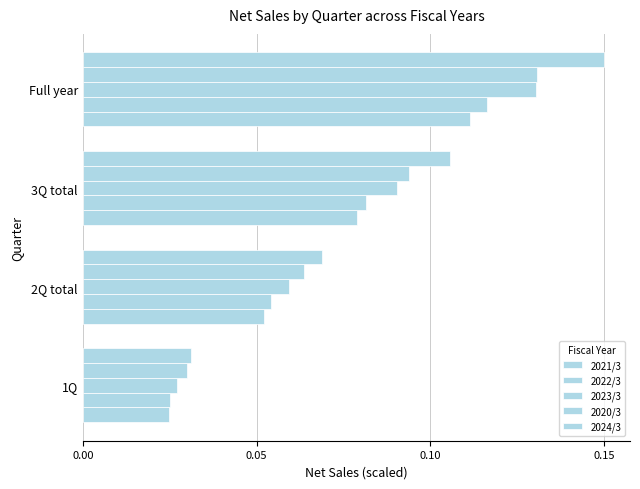

Count the number of categories in the chart.

4